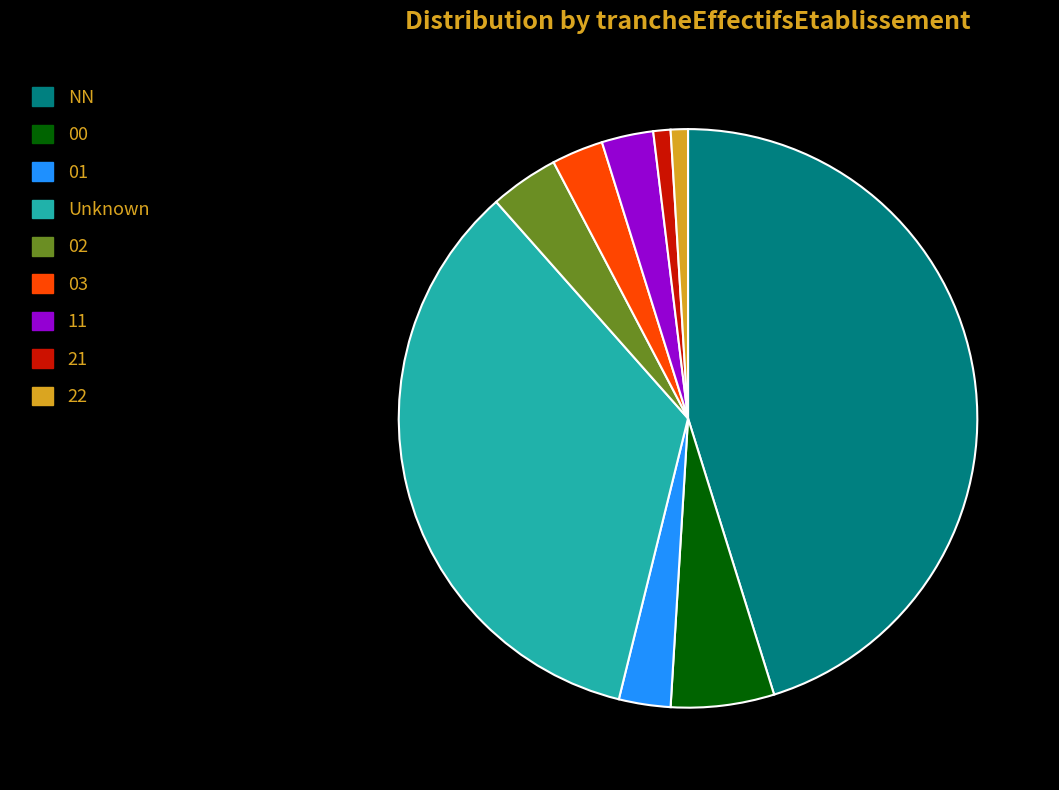

Is there any slice that represents more than half of the pie?

No